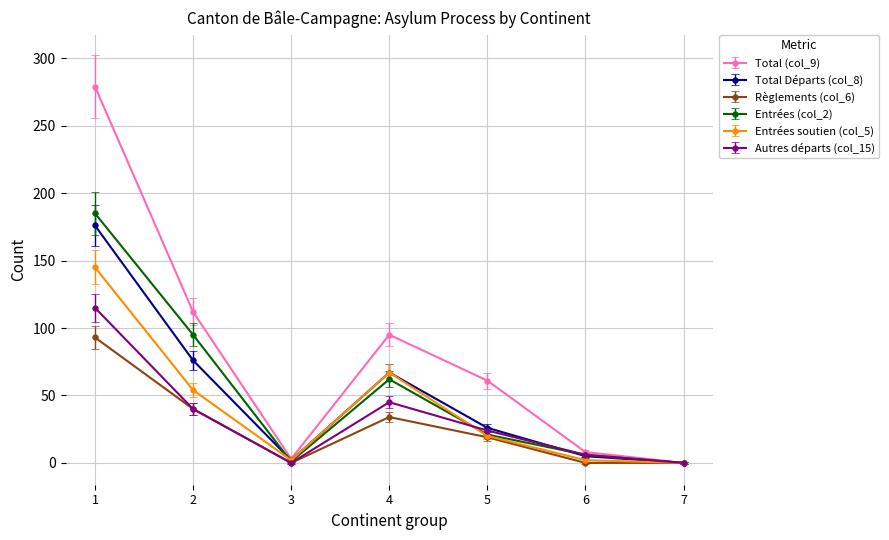

True or false: Entrées soutien (col_5) has more than 0 points higher than both neighbors.

True